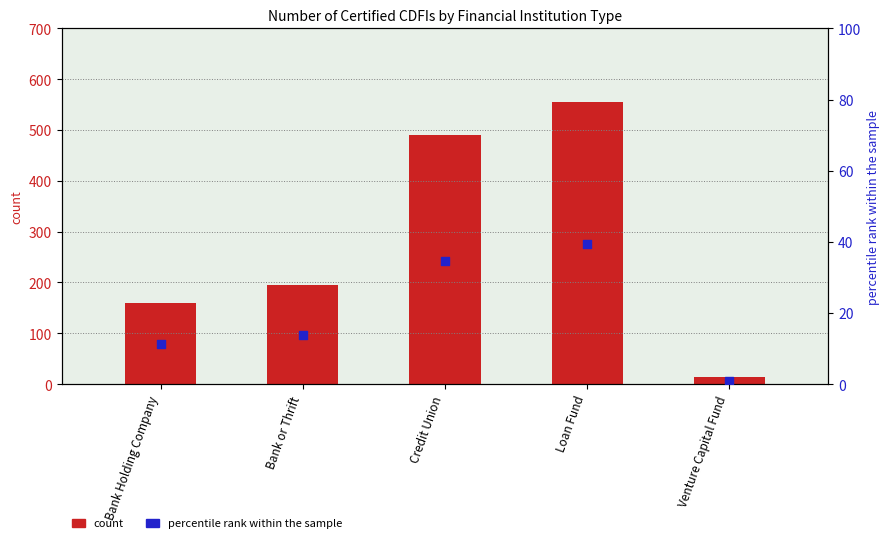

Which series has the largest total across all categories?

count